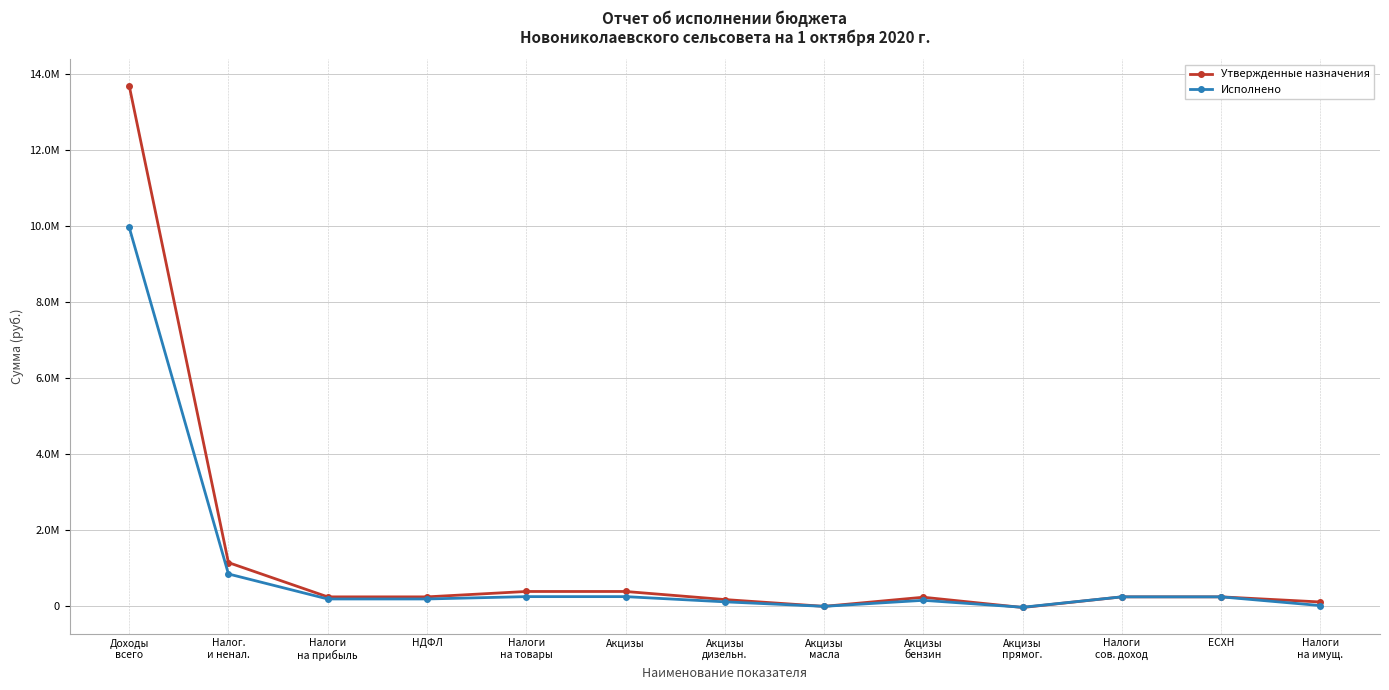

Does the chart have visible grid lines?

Yes